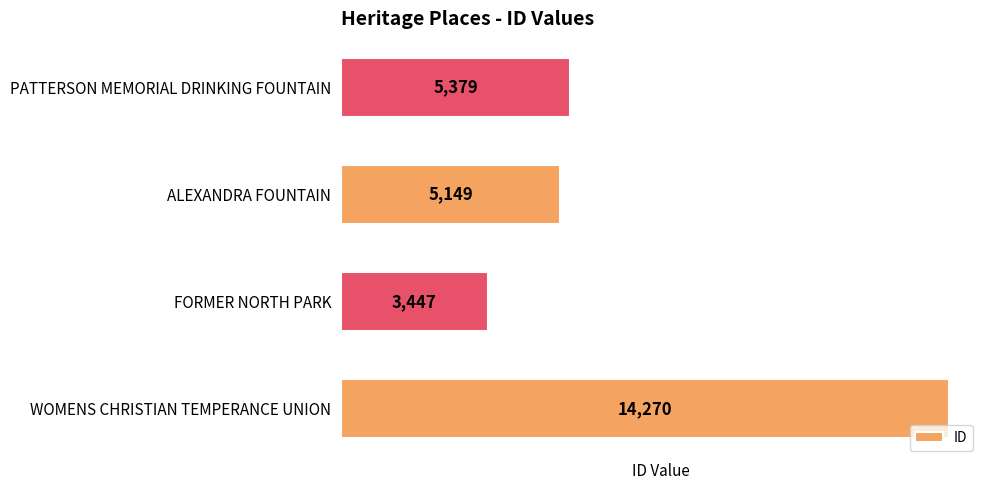

Reading top to bottom, extract all data points from this chart.

PATTERSON MEMORIAL DRINKING FOUNTAIN=5379	ALEXANDRA FOUNTAIN=5149	FORMER NORTH PARK=3447	WOMENS CHRISTIAN TEMPERANCE UNION=14270